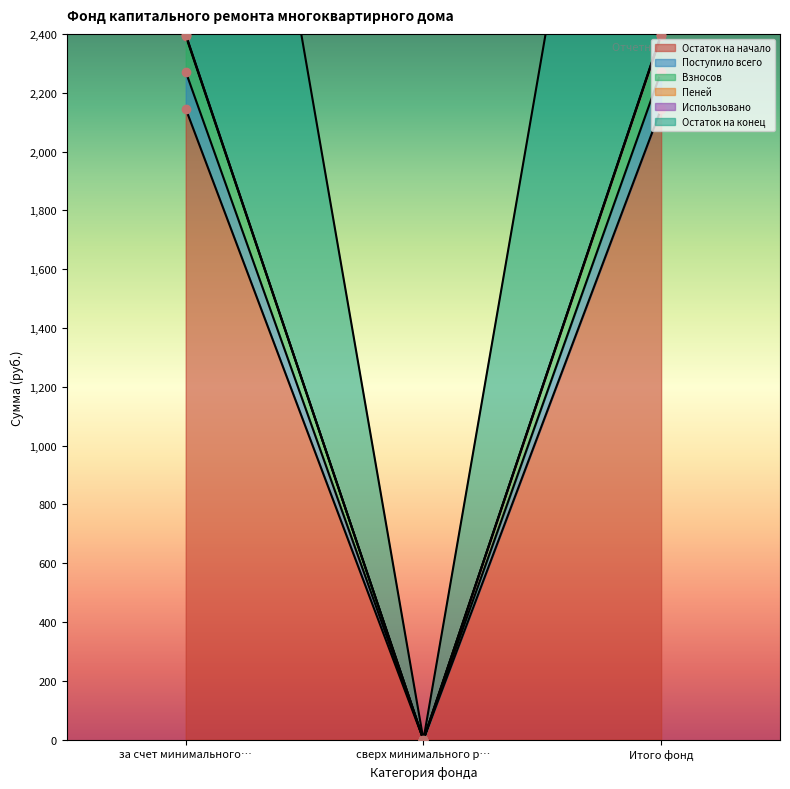

Which series has the largest total across all categories?

Пеней